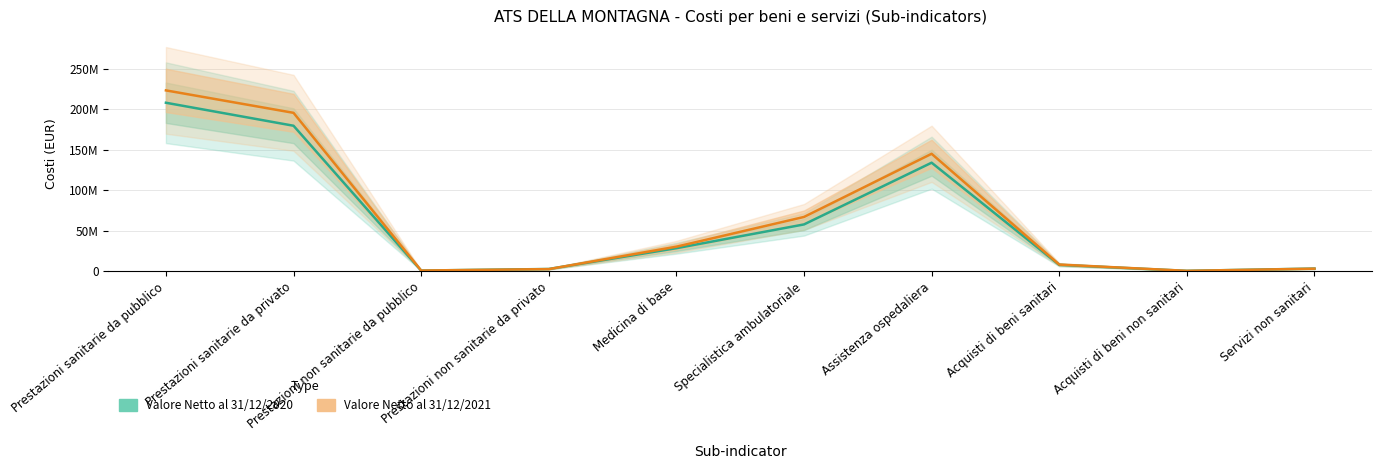

Reading right to left, extract all data points from this chart.

Valore Netto al 31/12/2020: Servizi non sanitari=2981915	Acquisti di beni non sanitari=158597	Acquisti di beni sanitari=7578836	Assistenza ospedaliera=133917850	Specialistica ambulatoriale=57574163	Medicina di base=28175312	Prestazioni non sanitarie da privato=2465828	Prestazioni non sanitarie da pubblico=516087	Prestazioni sanitarie da privato=179607208	Prestazioni sanitarie da pubblico=208043135
Valore Netto al 31/12/2021: Servizi non sanitari=2868198	Acquisti di beni non sanitari=180042	Acquisti di beni sanitari=7929061	Assistenza ospedaliera=144935656	Specialistica ambulatoriale=66814708	Medicina di base=30023574	Prestazioni non sanitarie da privato=2319854	Prestazioni non sanitarie da pubblico=548344	Prestazioni sanitarie da privato=195571091	Prestazioni sanitarie da pubblico=223328122